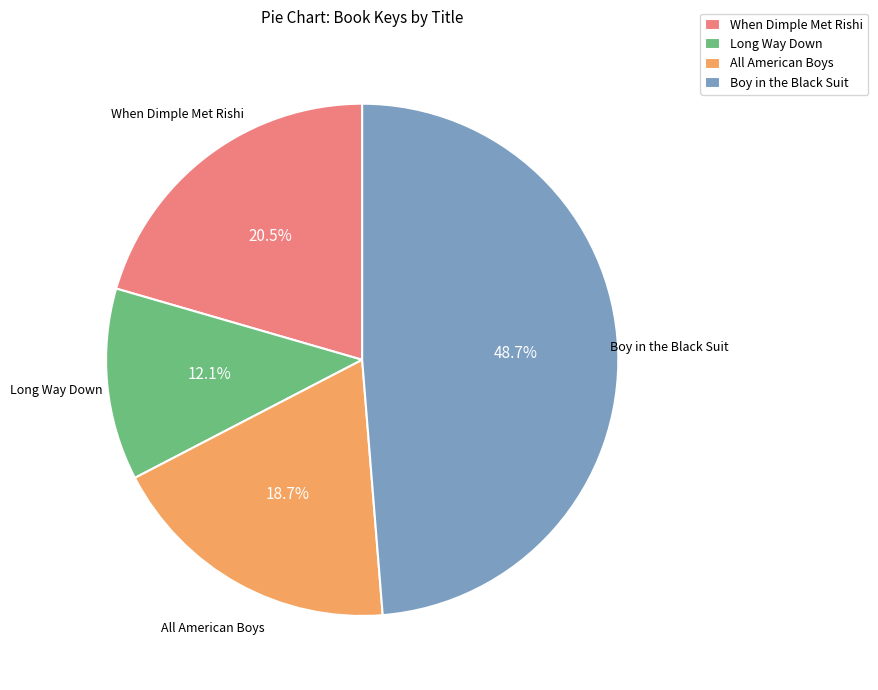

What portion of the pie excludes Long Way Down?

87.9%